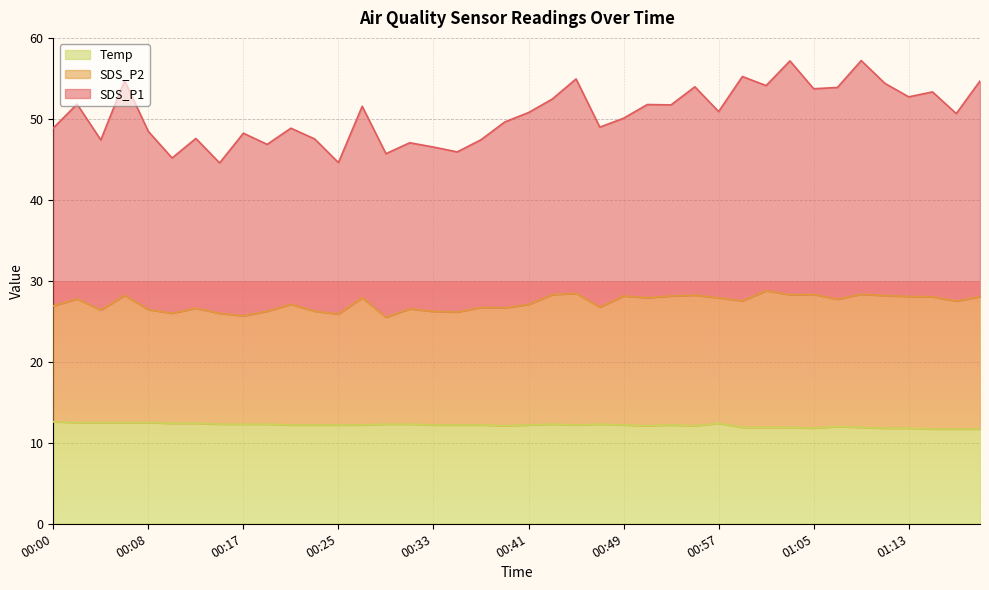

Does the chart display data point markers on the line(s)?

No